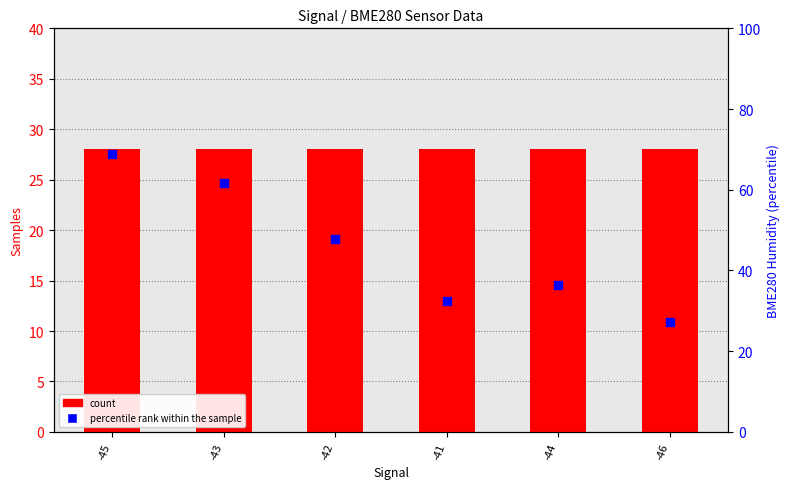

Which series reaches the maximum Y coordinate?

percentile rank within the sample